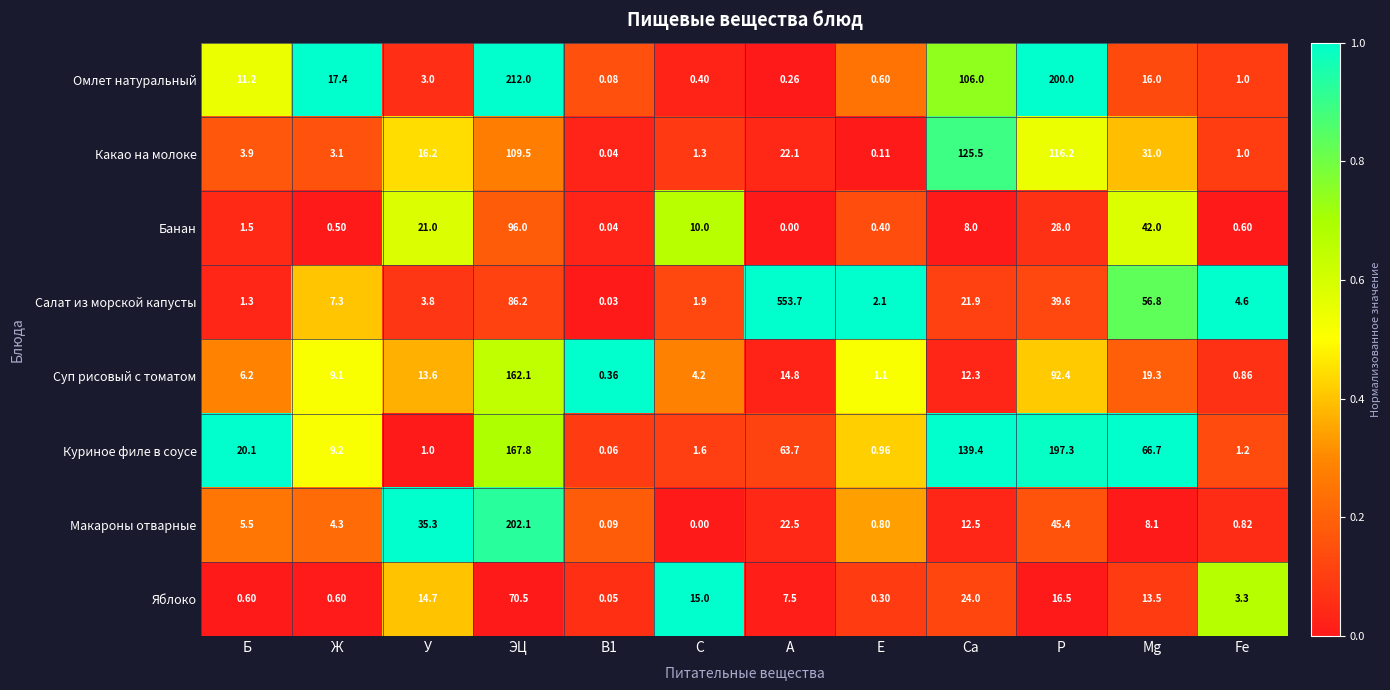

How many series are shown in this chart?

8